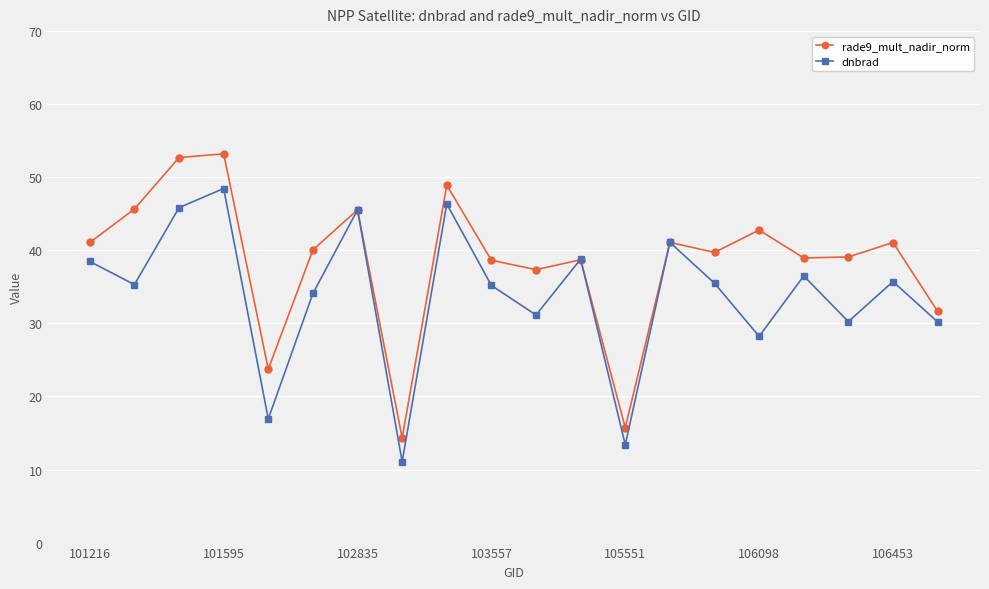

How many categories are shown in the chart?

20